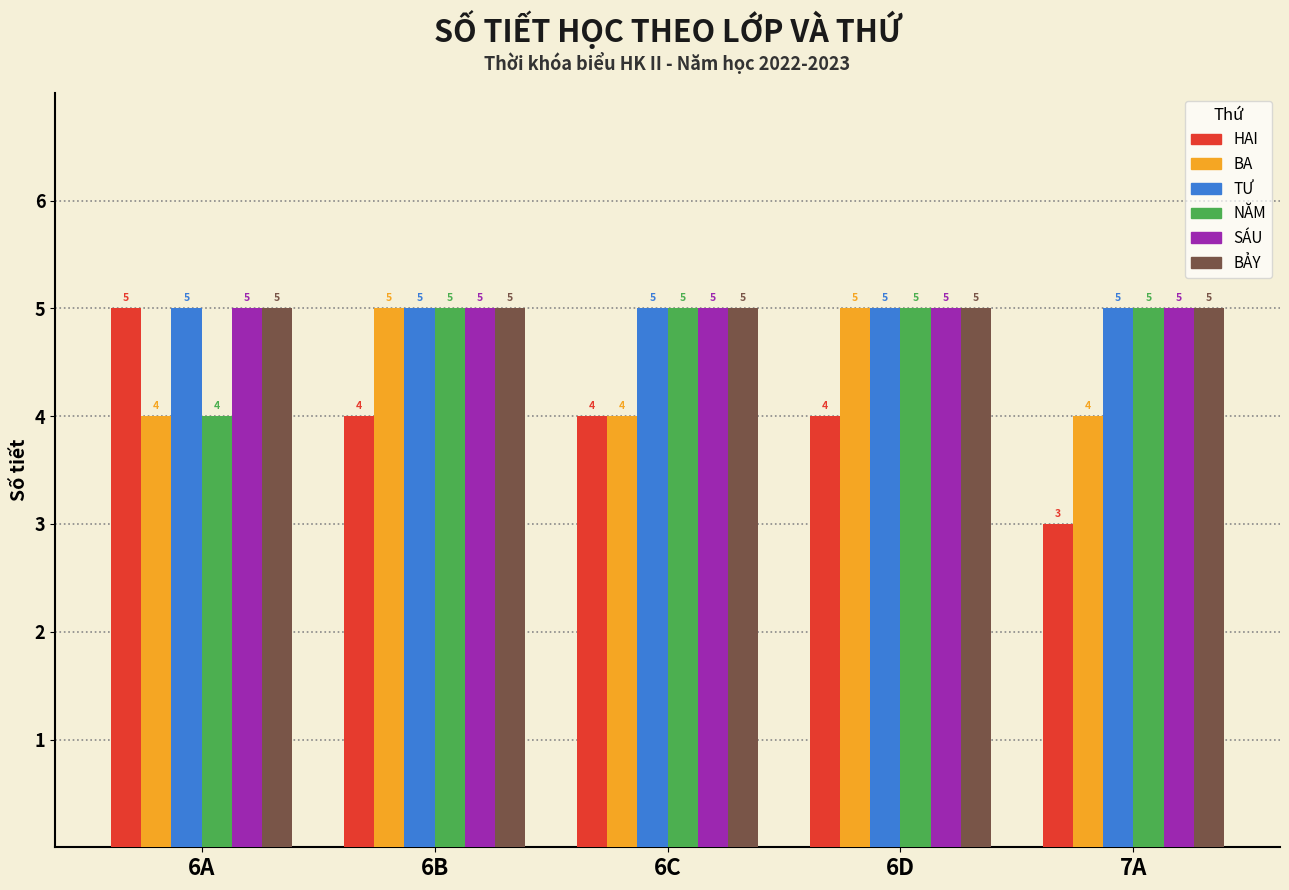

What is the sum of all BA values?

22